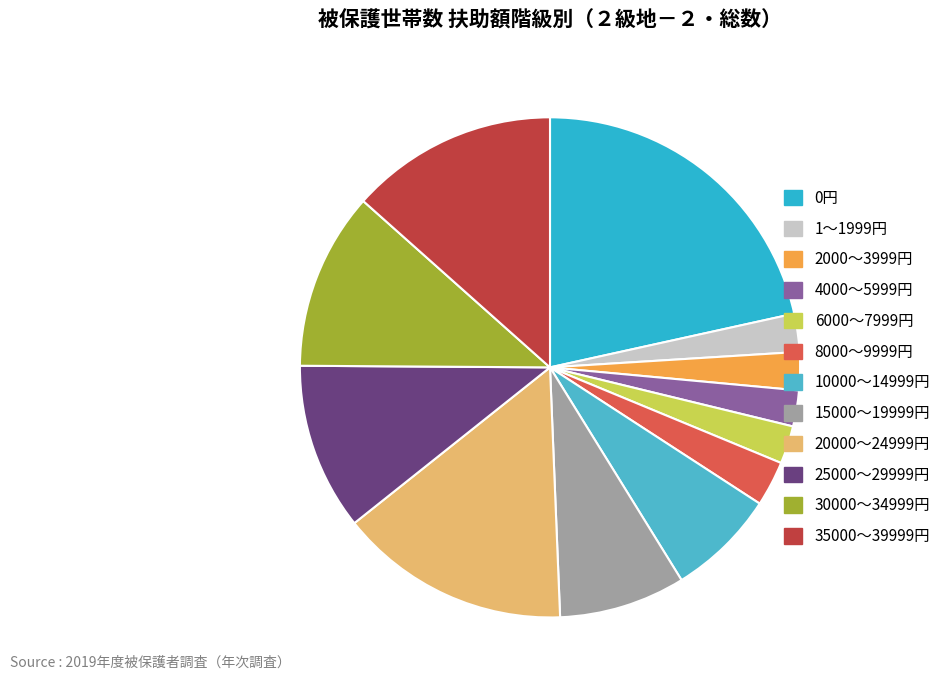

What percentage is the 2000～3999円 slice, to the nearest percent?

2%